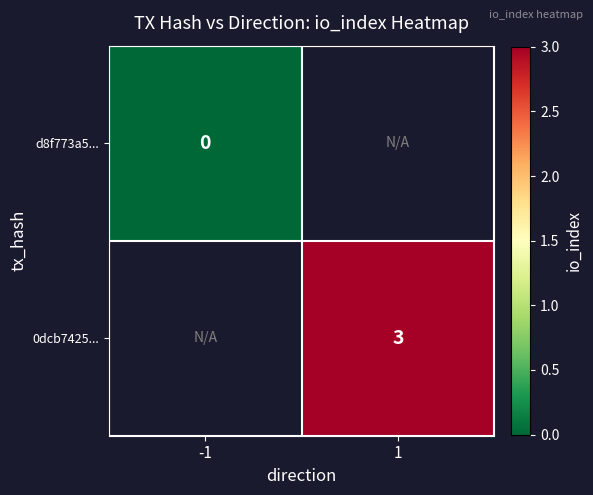

True or false: 0dcb7425... has a value of 1.9 at 1.

False